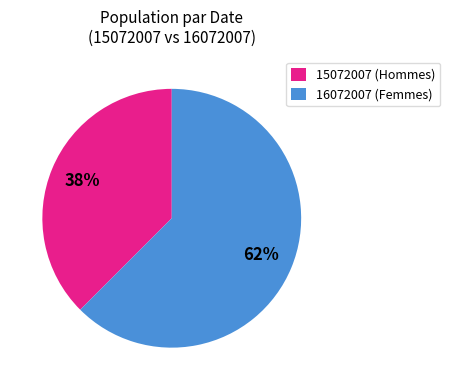

Which has a higher value, 15072007 (Hommes) or 16072007 (Femmes)?

16072007 (Femmes)